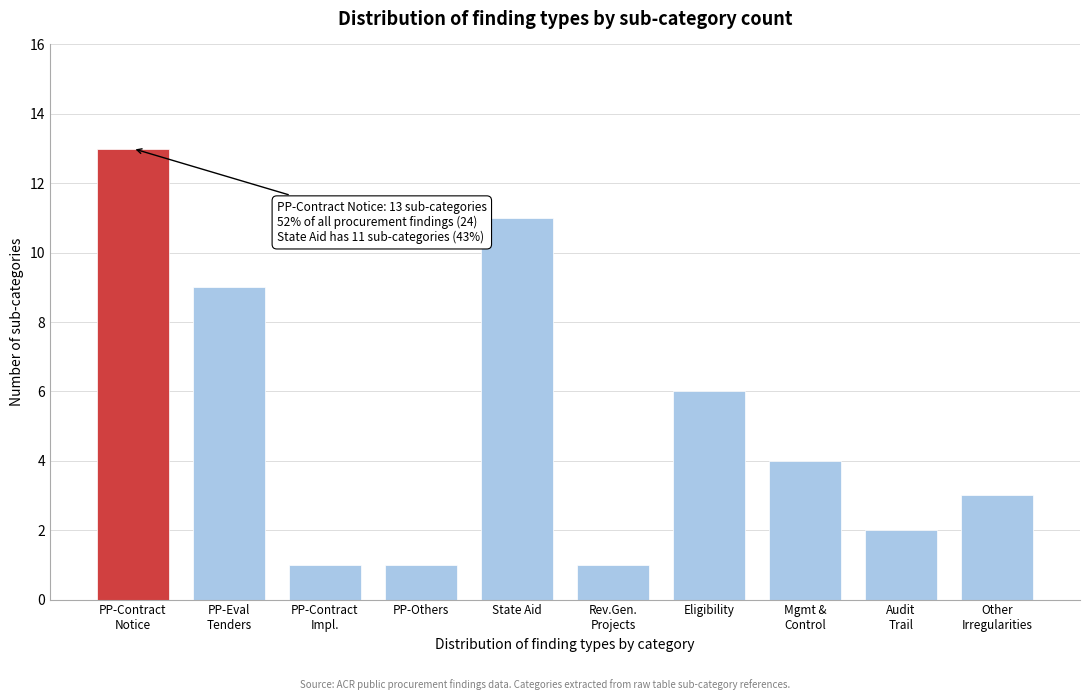

Reading right to left, transcribe all the data shown in this chart.

3	2	4	6	1	11	1	1	9	13